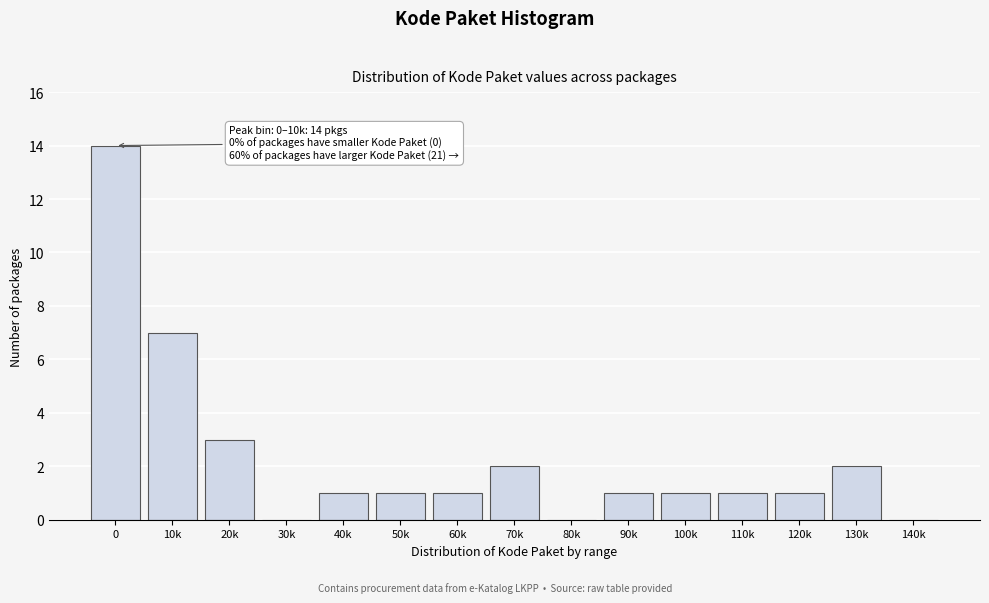

Reading left to right, what are all the values shown in this chart?

0=14	10k=7	20k=3	30k=0	40k=1	50k=1	60k=1	70k=2	80k=0	90k=1	100k=1	110k=1	120k=1	130k=2	140k=0